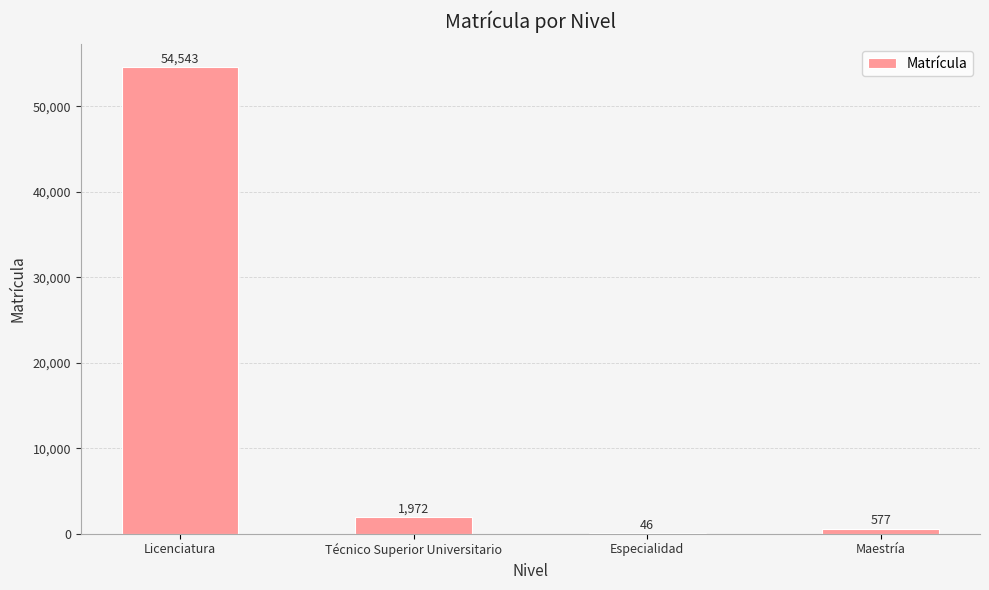

Reading left to right, list all the values displayed in this chart.

54543	1972	46	577